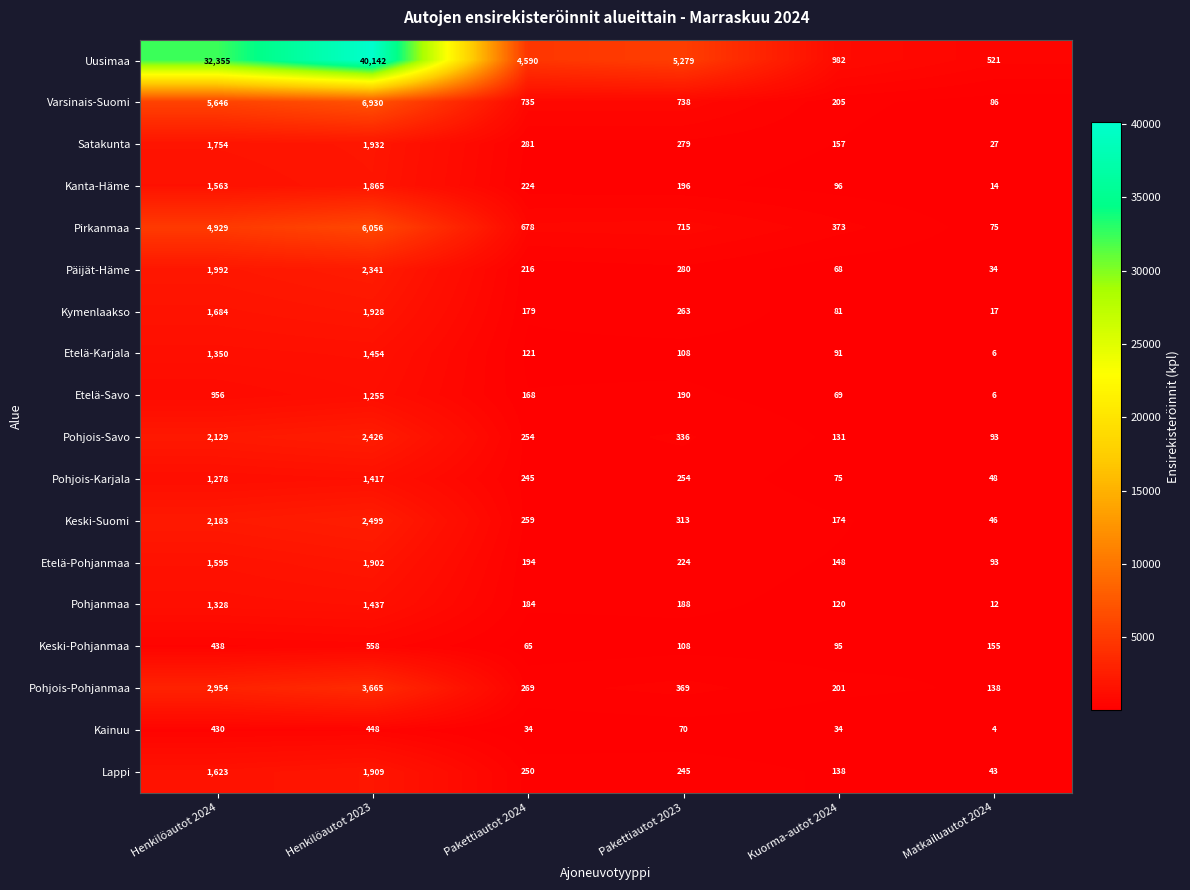

Read the Pirkanmaa value at Henkilöautot 2024, to the nearest 50.

4950